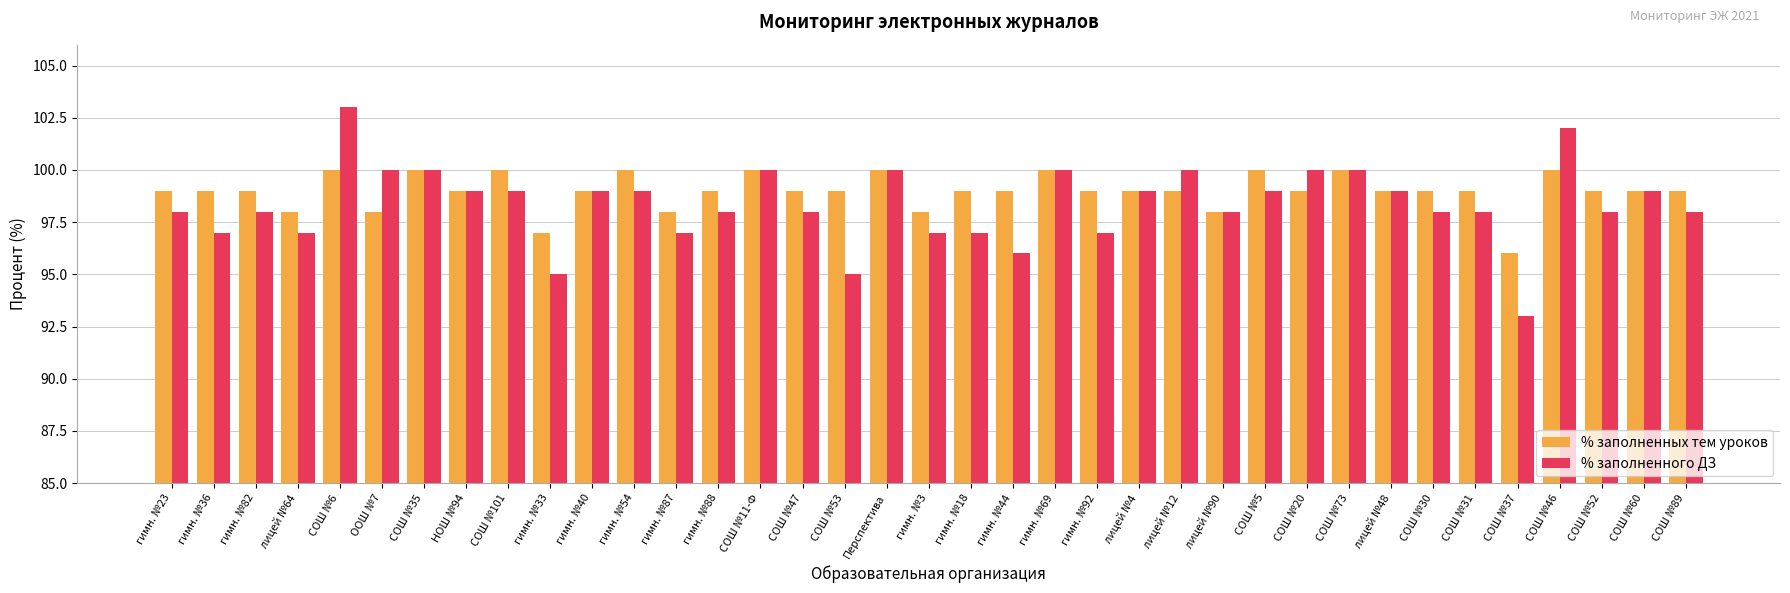

What is the value of the % заполненного ДЗ bar at the 30th from the left?

99